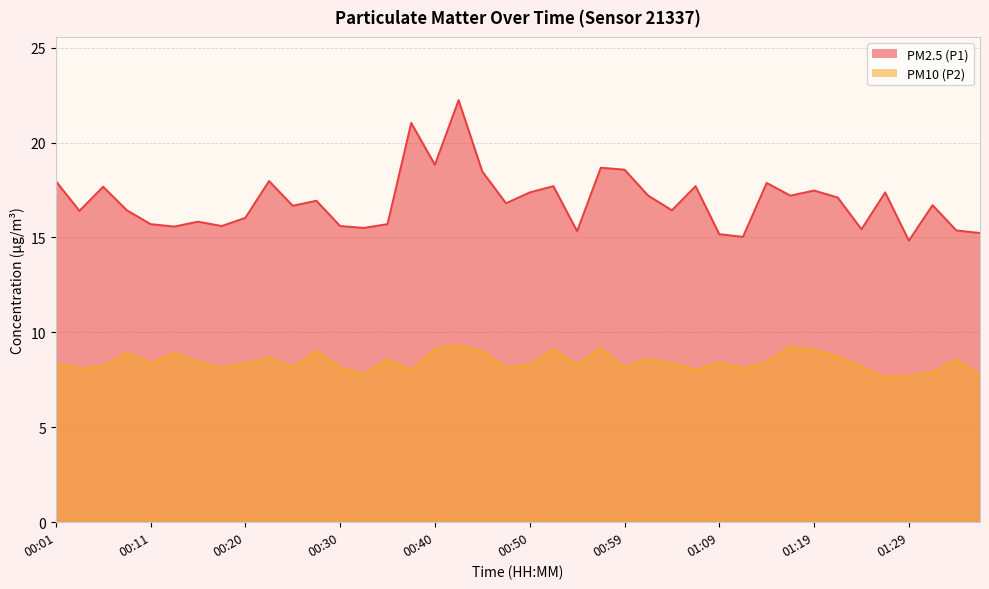

Reading right to left, transcribe all the data shown in this chart.

PM2.5 (P1): 01:36=15.2	01:33=15.4	01:31=16.7	01:29=14.8	01:26=17.4	01:24=15.4	01:21=17.1	01:19=17.5	01:16=17.2	01:14=17.9	01:12=15.0	01:09=15.2	01:07=17.7	01:04=16.4	01:02=17.2	00:59=18.6	00:57=18.7	00:55=15.3	00:52=17.7	00:50=17.4	00:47=16.8	00:45=18.5	00:42=22.2	00:40=18.8	00:37=21.0	00:35=15.7	00:33=15.5	00:30=15.6	00:28=16.9	00:25=16.7	00:23=18.0	00:20=16.0	00:18=15.6	00:16=15.8	00:13=15.6	00:11=15.7	00:08=16.4	00:06=17.7	00:03=16.4	00:01=18.0
PM10 (P2): 01:36=7.7	01:33=8.6	01:31=7.9	01:29=7.7	01:26=7.6	01:24=8.2	01:21=8.7	01:19=9.1	01:16=9.2	01:14=8.4	01:12=8.1	01:09=8.4	01:07=8.0	01:04=8.4	01:02=8.6	00:59=8.1	00:57=9.2	00:55=8.3	00:52=9.1	00:50=8.3	00:47=8.1	00:45=9.0	00:42=9.3	00:40=9.1	00:37=8.0	00:35=8.6	00:33=7.8	00:30=8.1	00:28=9.0	00:25=8.2	00:23=8.7	00:20=8.3	00:18=8.1	00:16=8.4	00:13=8.9	00:11=8.4	00:08=8.9	00:06=8.2	00:03=8.1	00:01=8.3